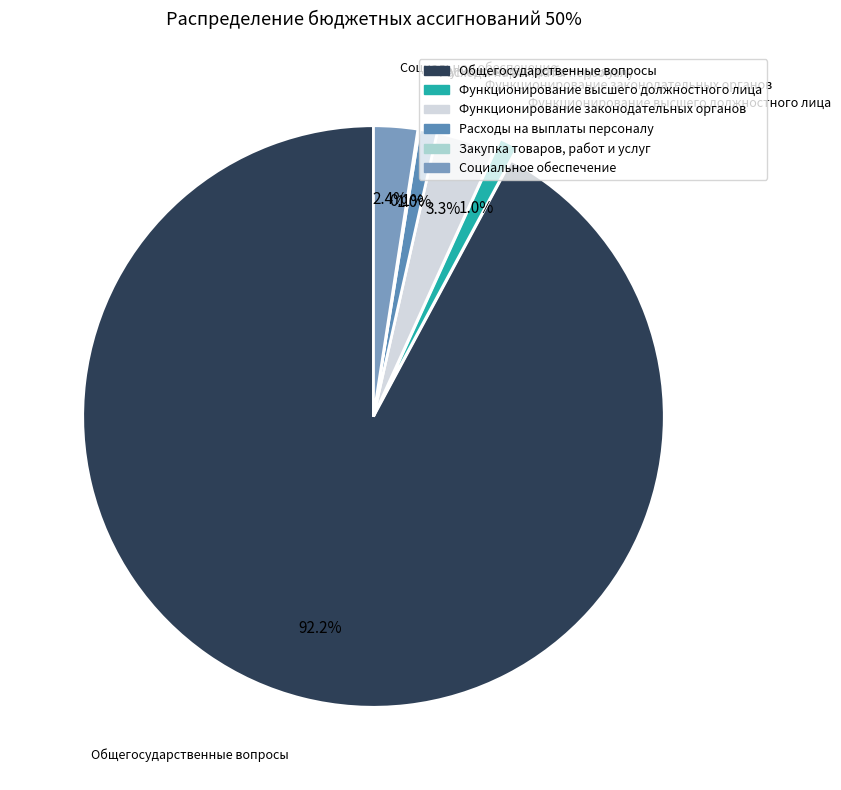

Which slice is the largest?

Общегосударственные вопросы